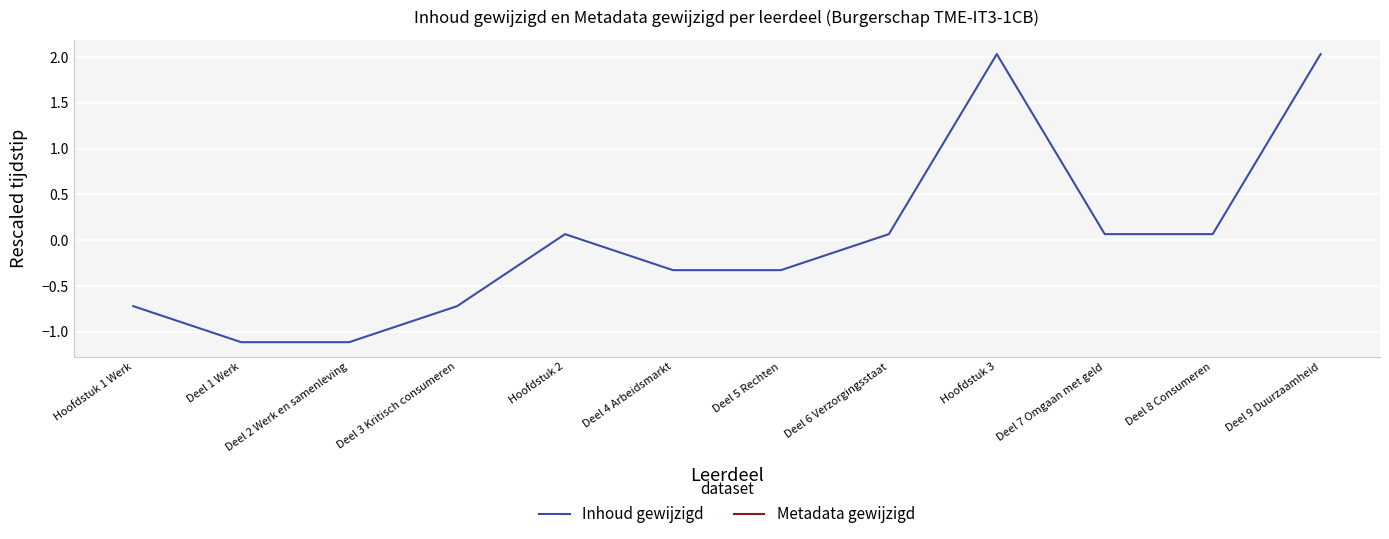

True or false: Metadata gewijzigd and Inhoud gewijzigd cross at least once.

False